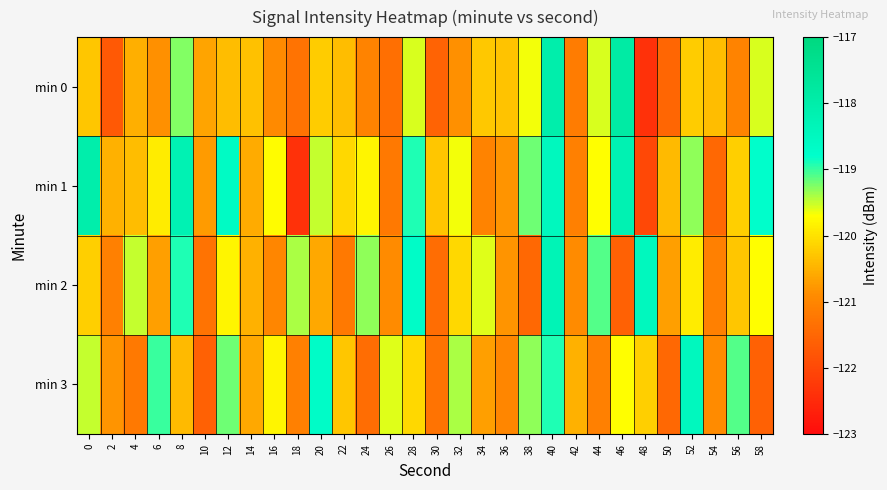

What is the smallest value displayed?

-122.4